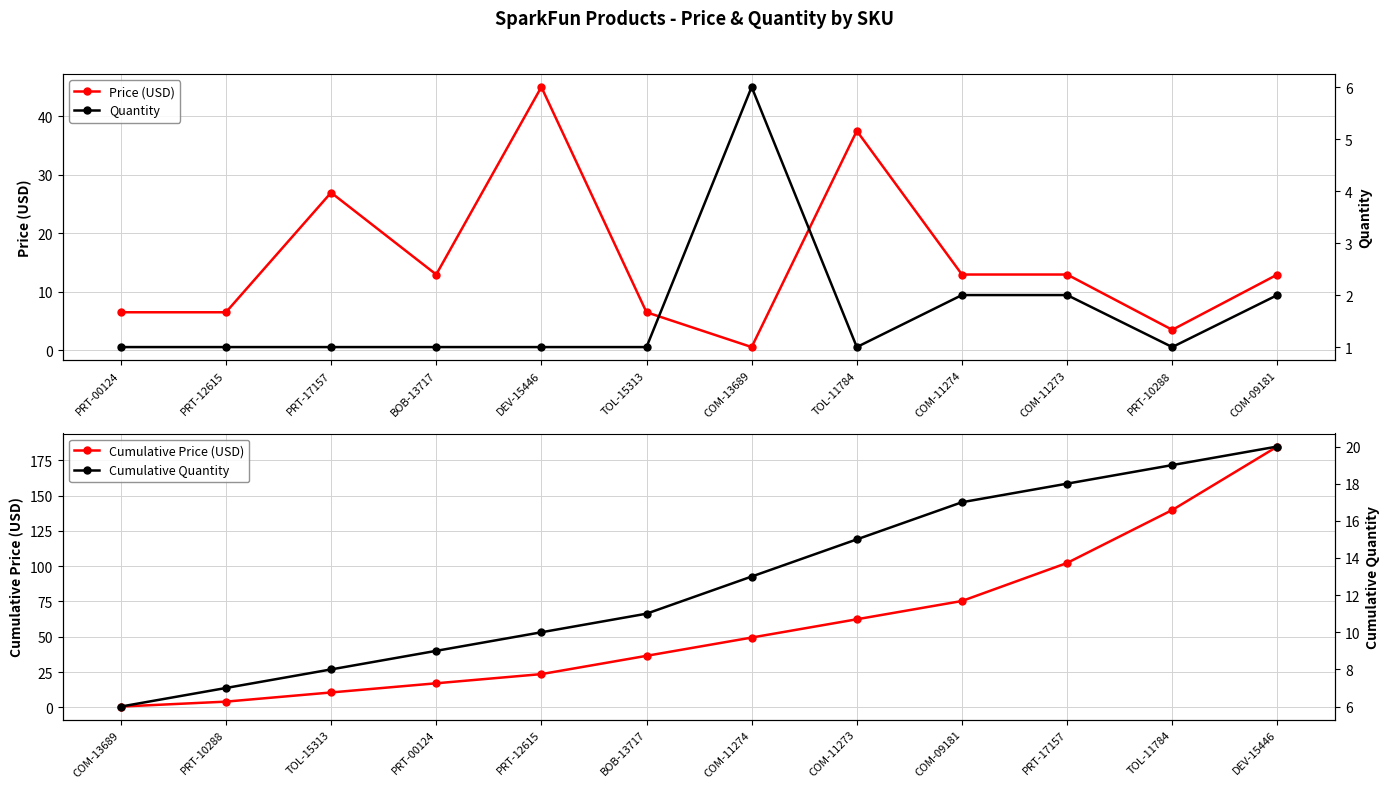

What is the sum of all Quantity values?

20.0